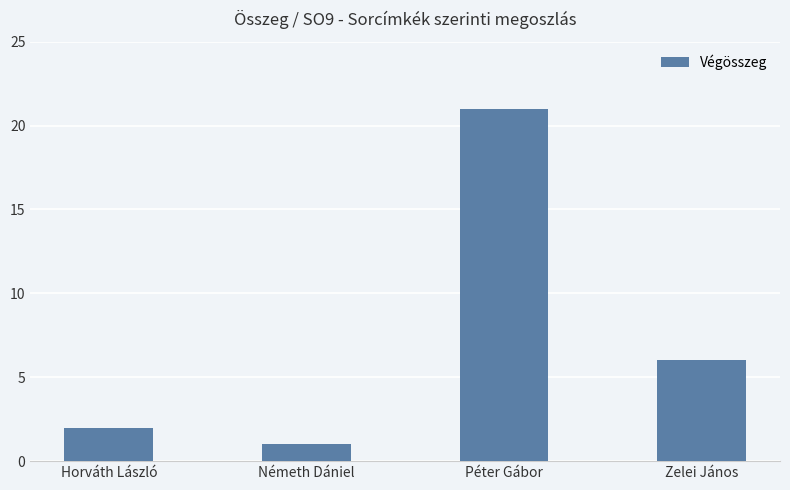

Are the bars horizontal?

No